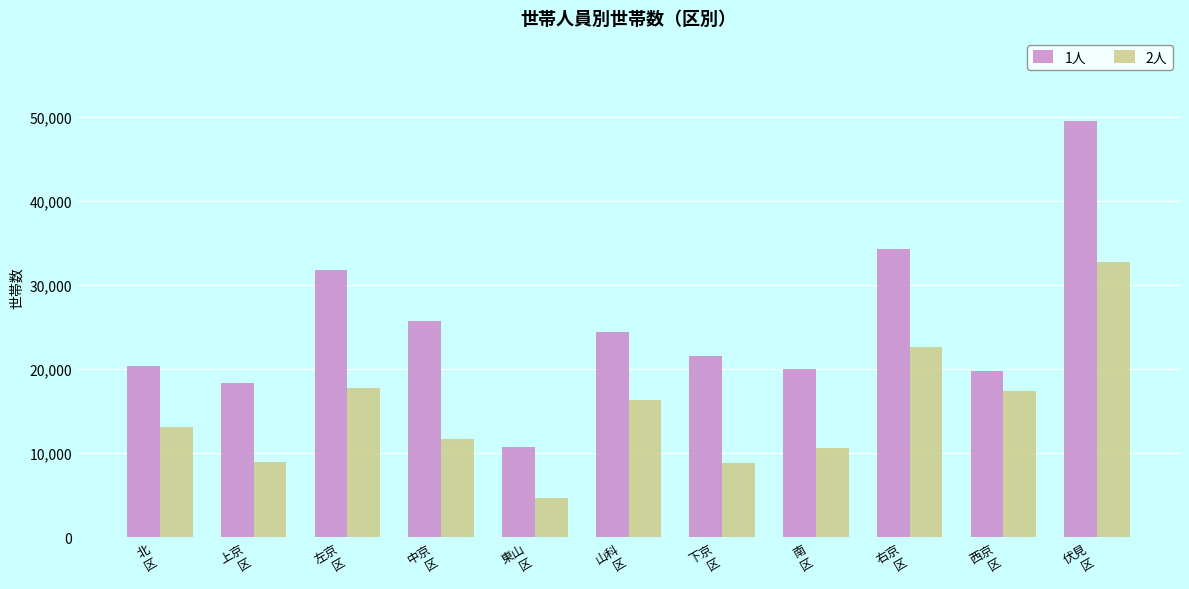

What is the maximum value for 2人?

32696